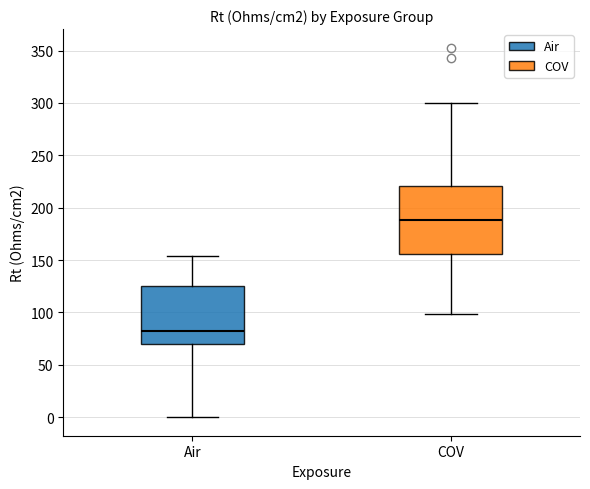

Comparing the boxes themselves (not the whiskers), which one is the tallest?

COV